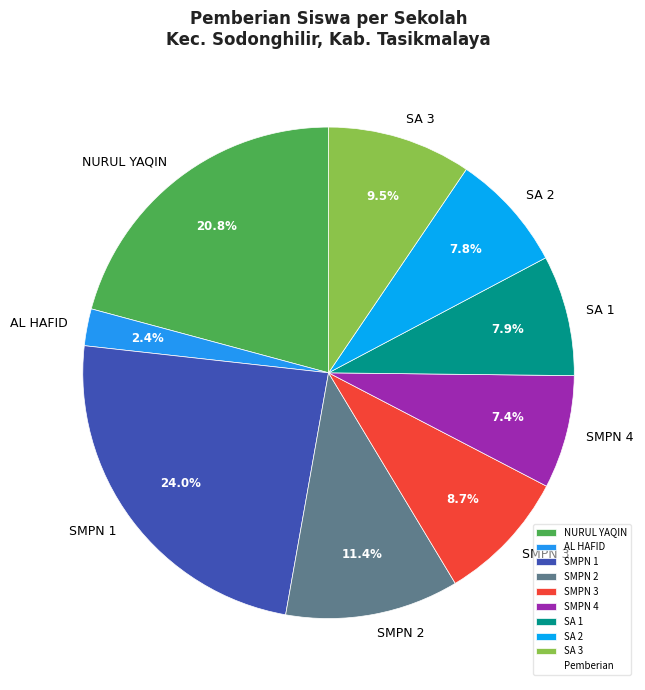

Count the number of slices in the pie.

9